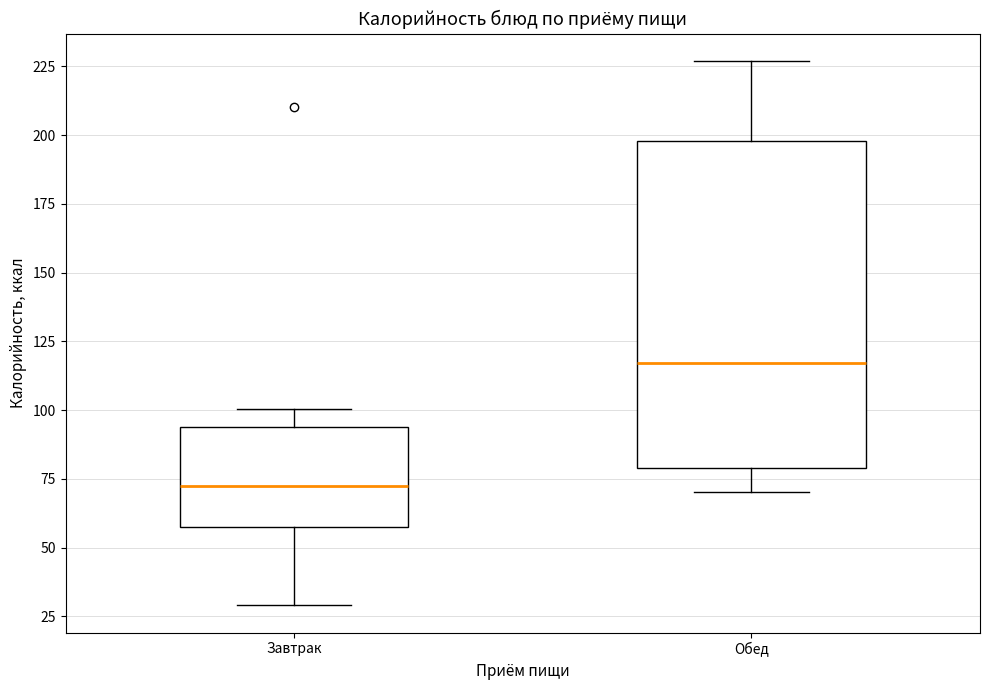

Reading left to right, transcribe this box plot: for each box, give where its median line is, the range the box spans, and where its two whiskers end, as read against the y-axis. The values are not printed on the chart, so give them approximately, as read against the axis.

Завтрак: median 75, box 60 to 95, whiskers 30 to 100
Обед: median 115, box 80 to 200, whiskers 70 to 225